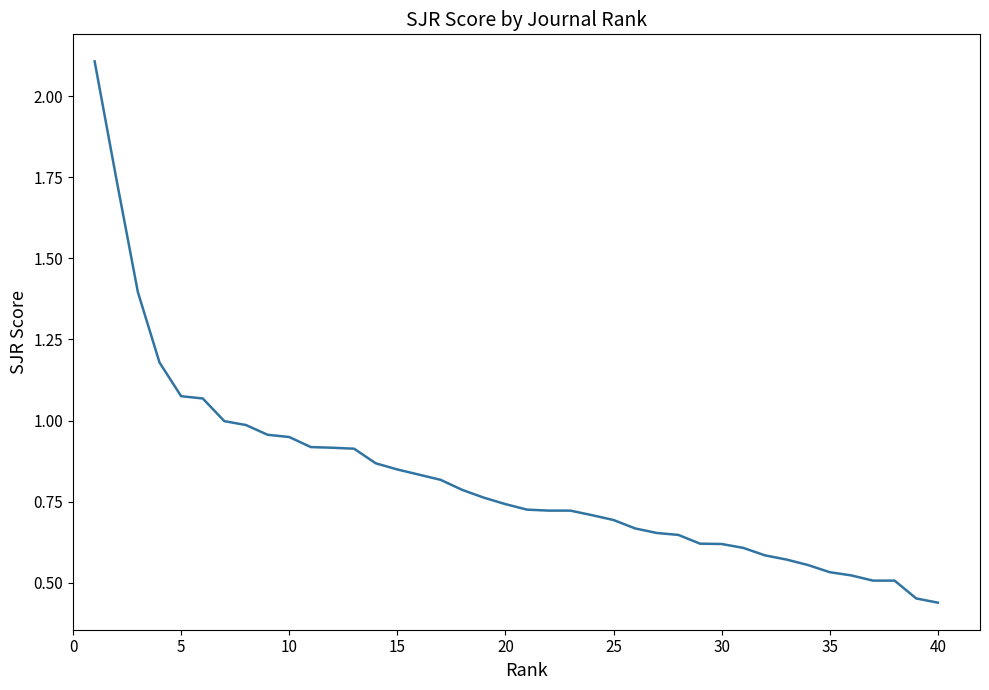

What is the greatest value displayed?

2.1